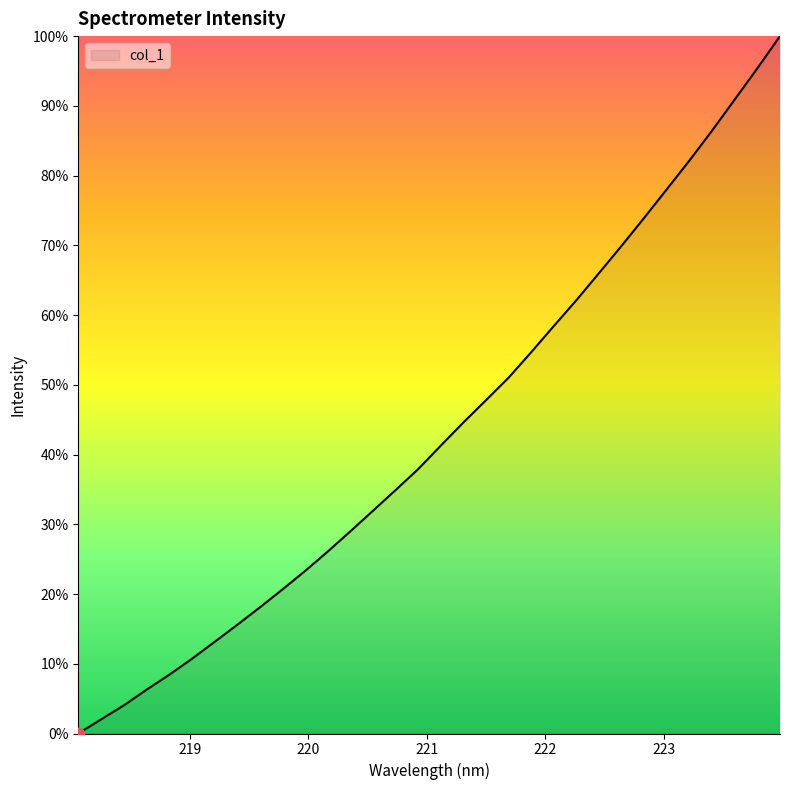

What is the maximum value shown in the chart?

100.0